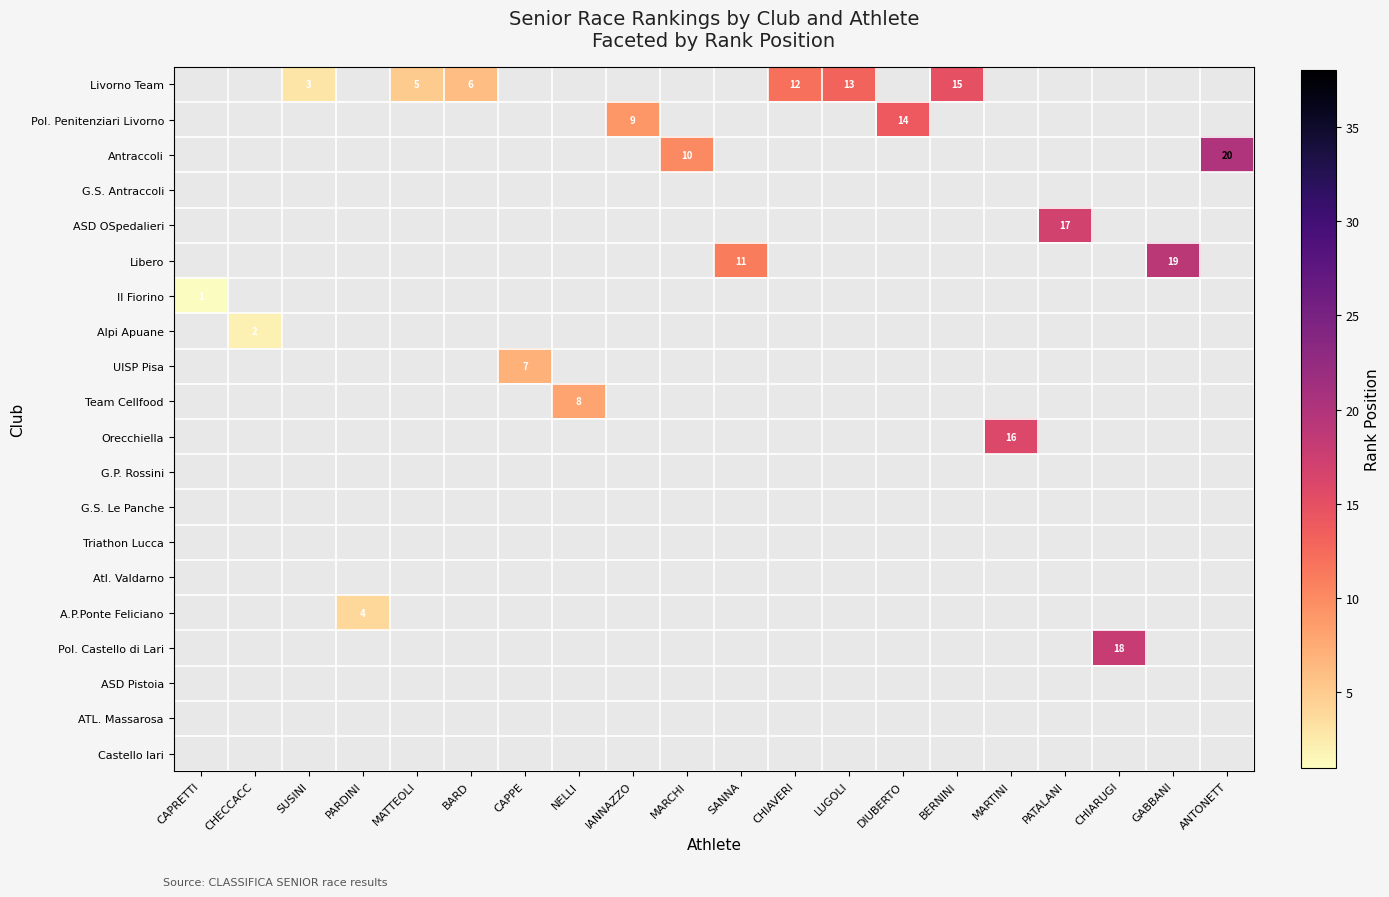

Count the number of data series in this chart.

20